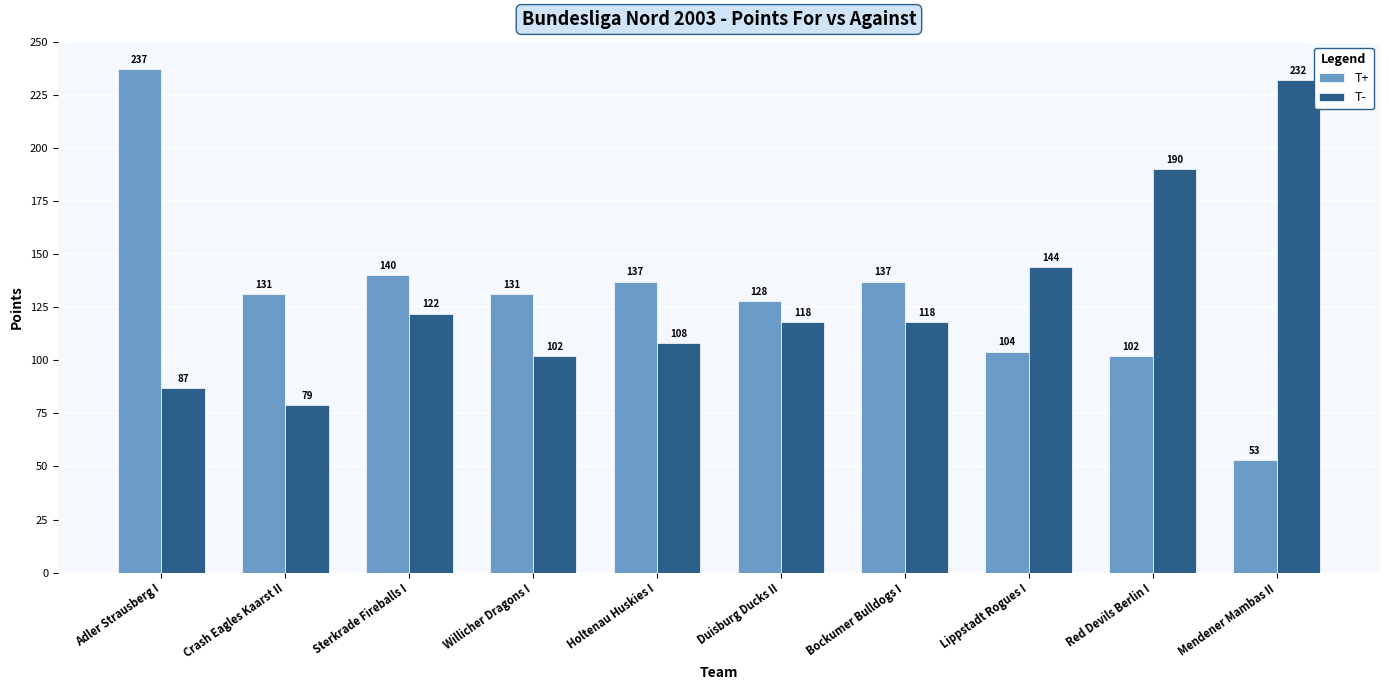

How many data points in T+ are less than 131?

4